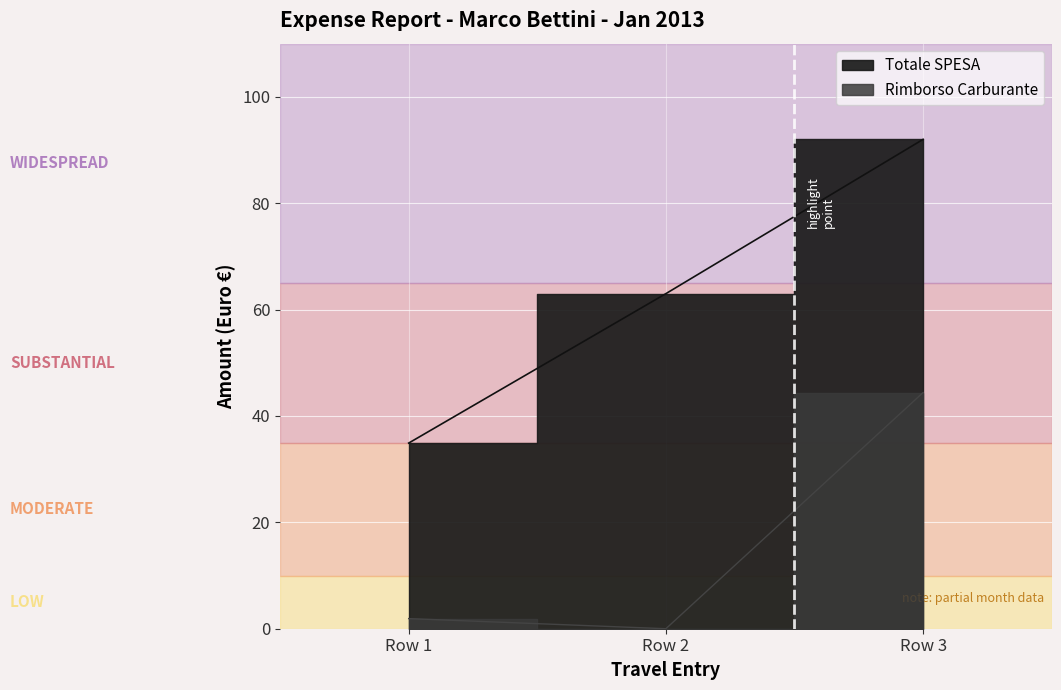

At which label does Totale SPESA reach its minimum?

Row 1